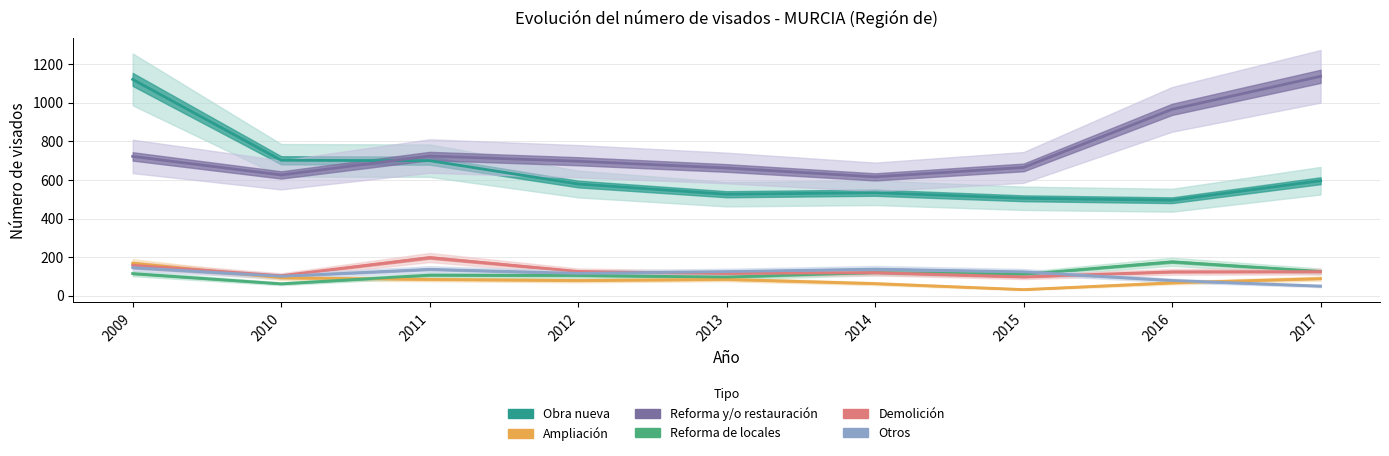

True or false: Ampliación and Obra nueva cross at least once.

False